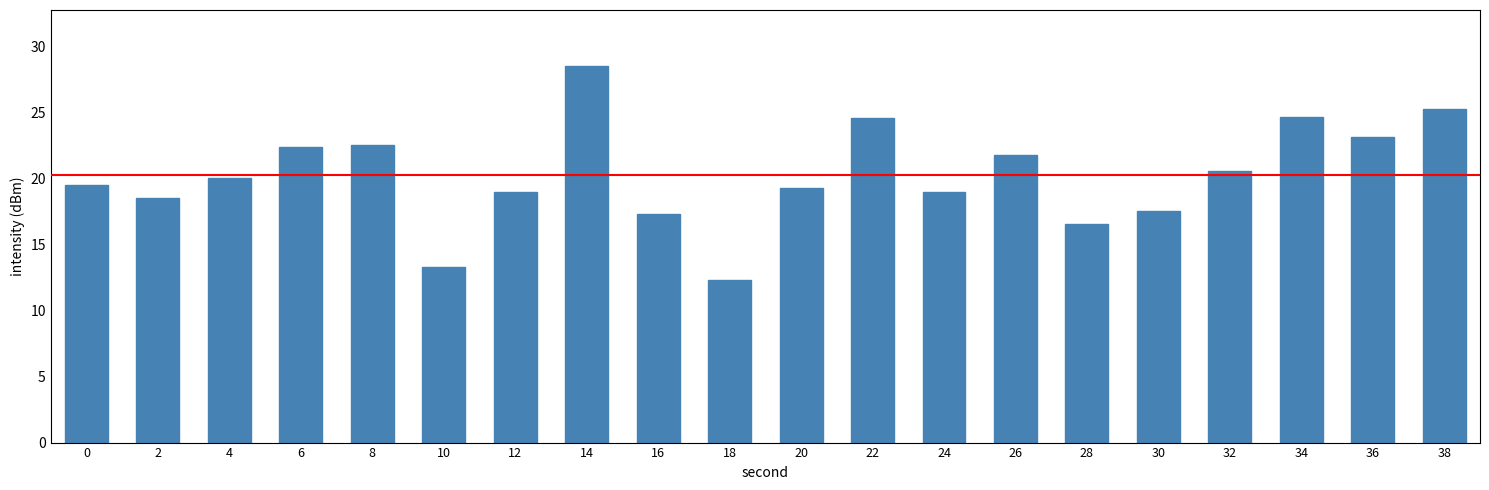

Is it true that the value at 24 is 30.6?

False